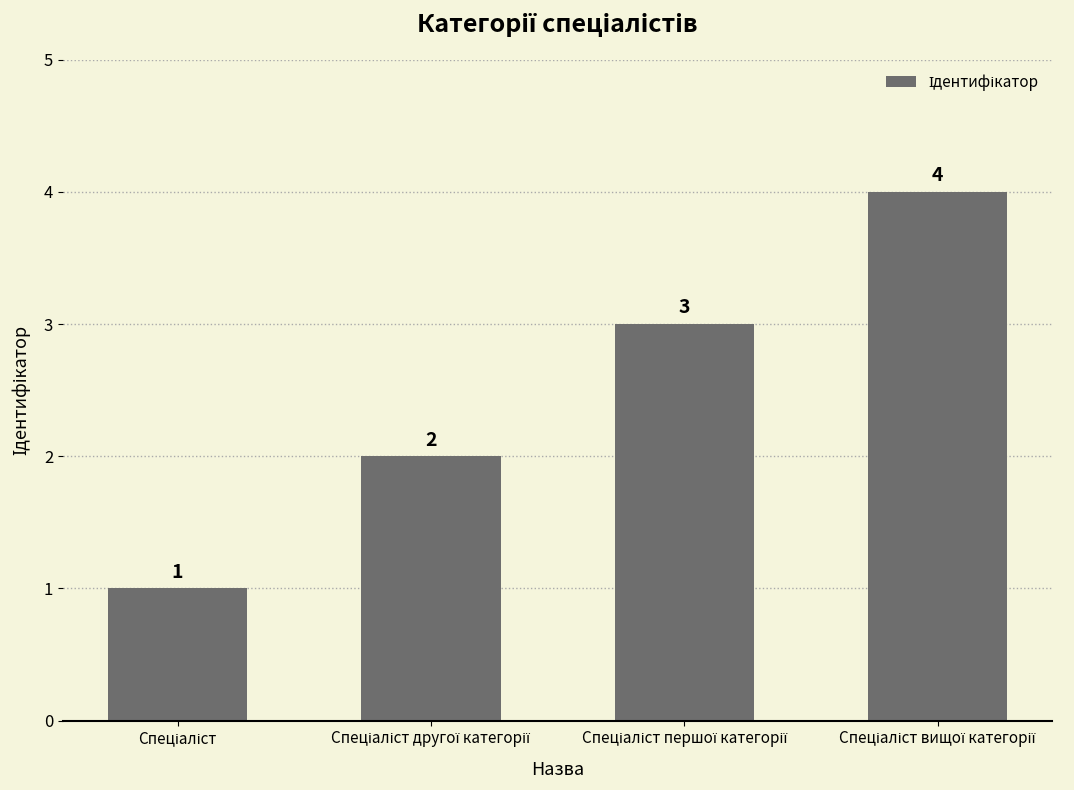

What is the difference between the maximum and minimum values?

3